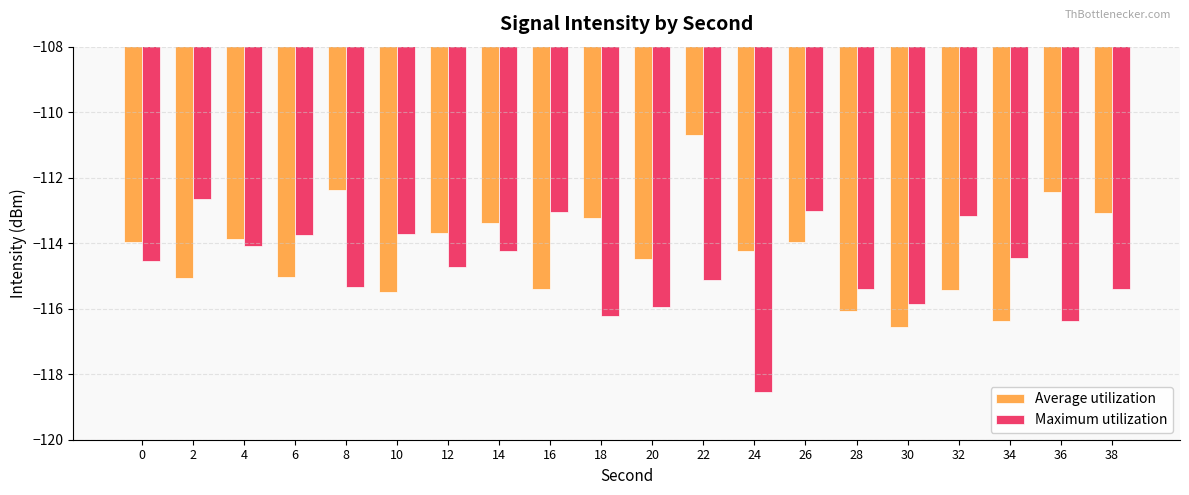

What is the approximate value of Maximum utilization at 26?

-113.0